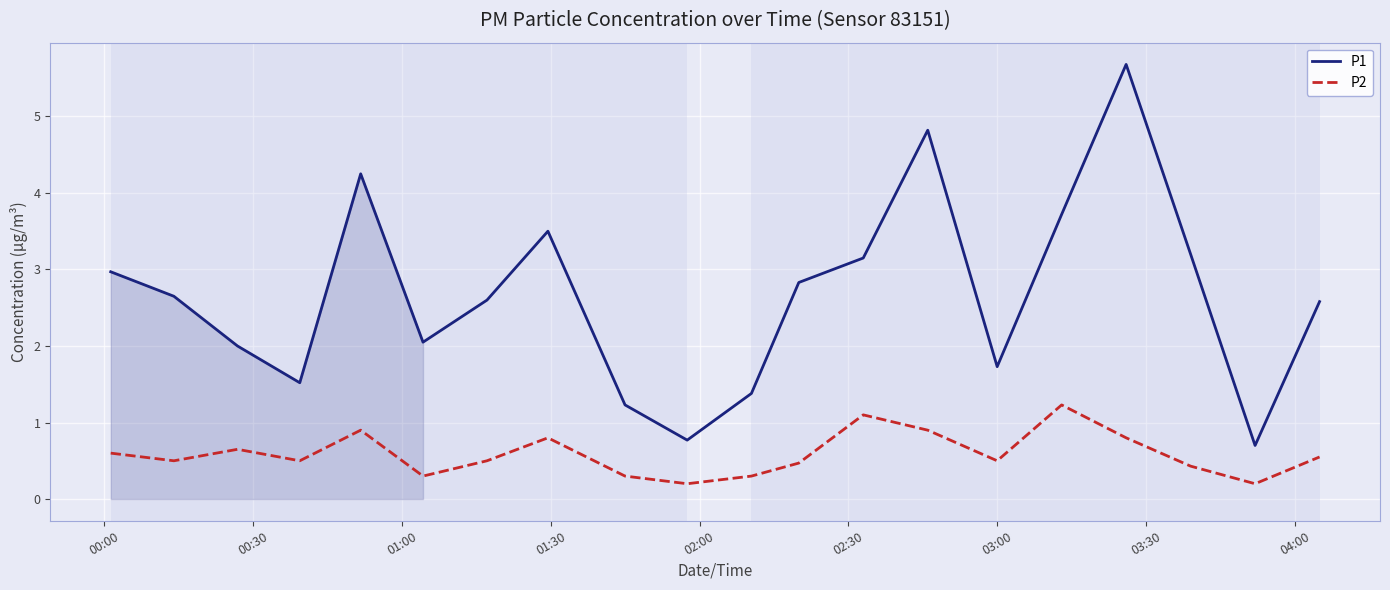

Rank the series by their average value, from lowest to highest.

P2, P1